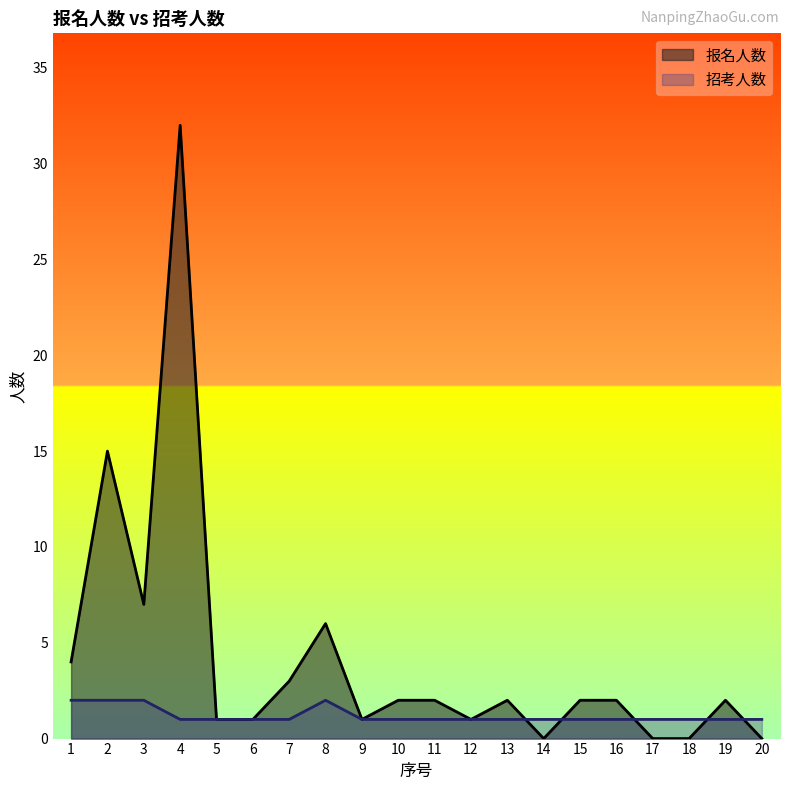

Which category has the highest value in the 招考人数 series?

1